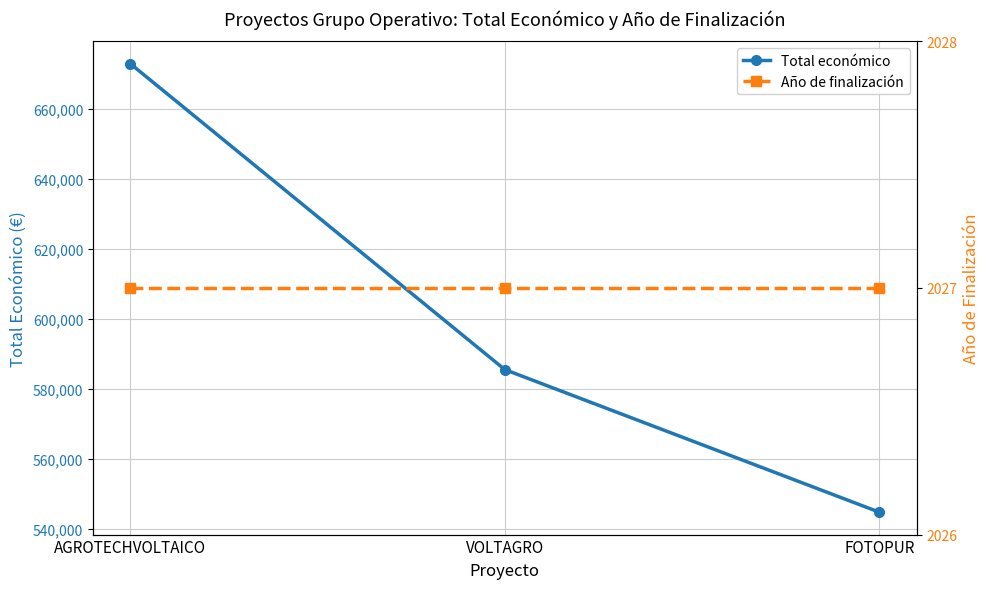

Does the chart have visible grid lines?

Yes